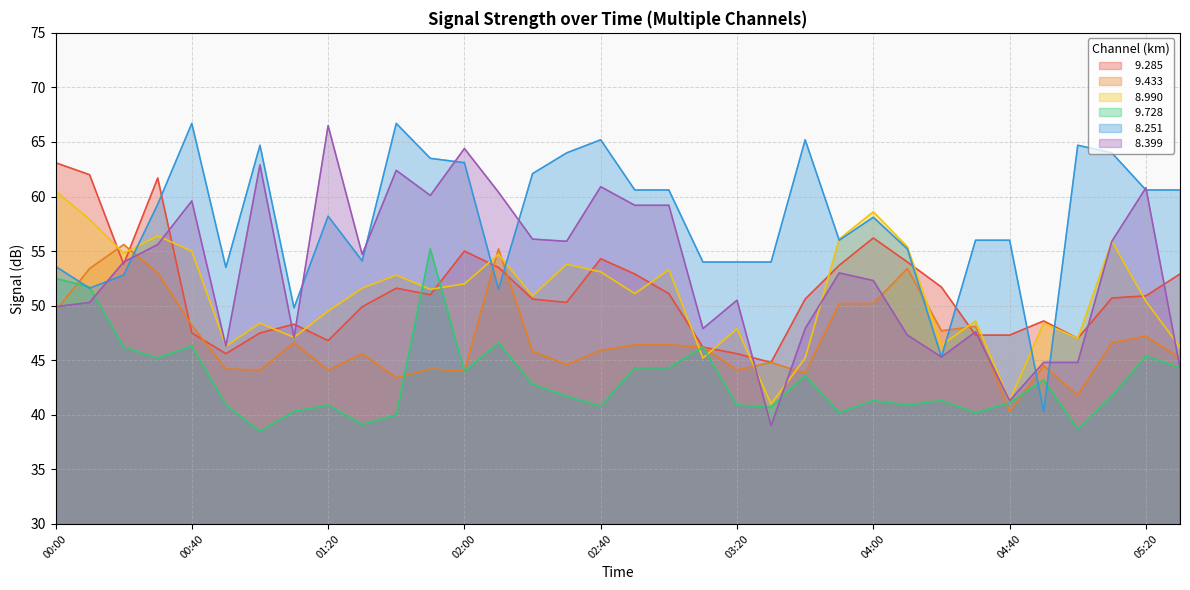

What is the difference between the   9.728 values at 00:10 and 01:40?

11.7